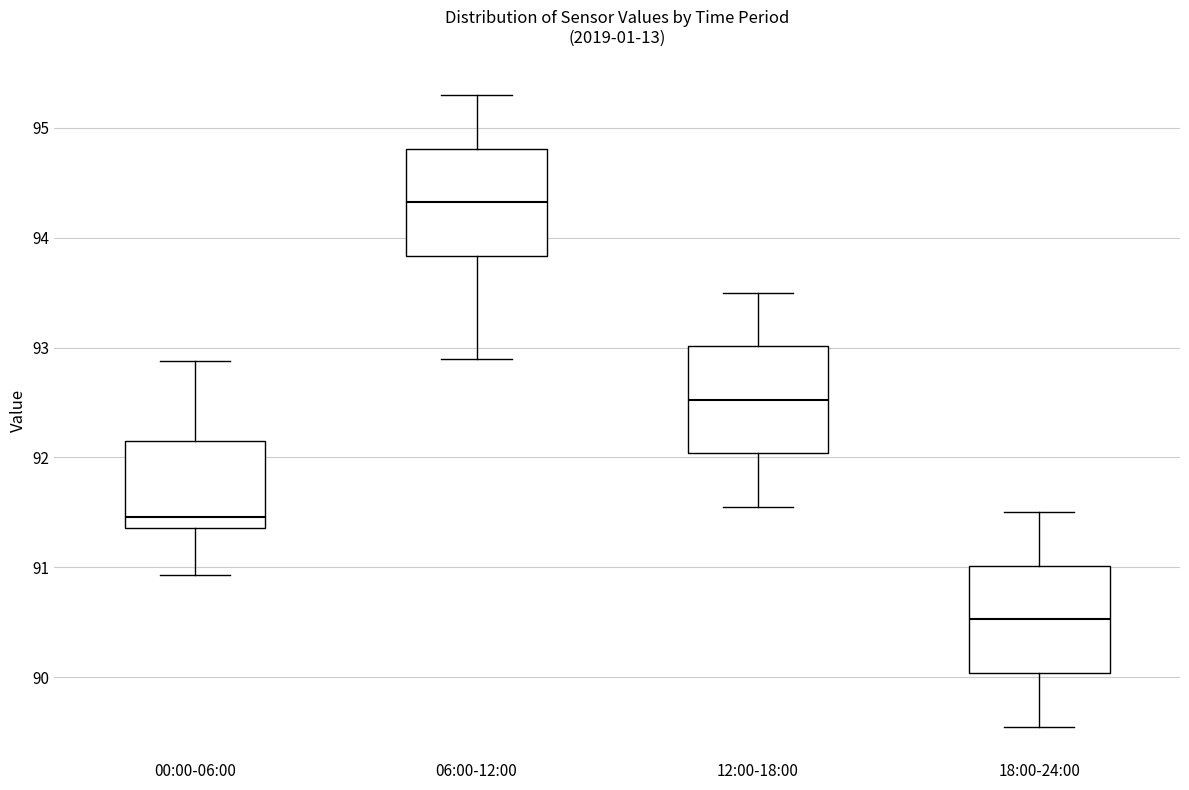

Where does the upper whisker of the box for 12:00-18:00 end on the y-axis? The values are not printed on the chart, so give them approximately, as read against the axis.

93.5